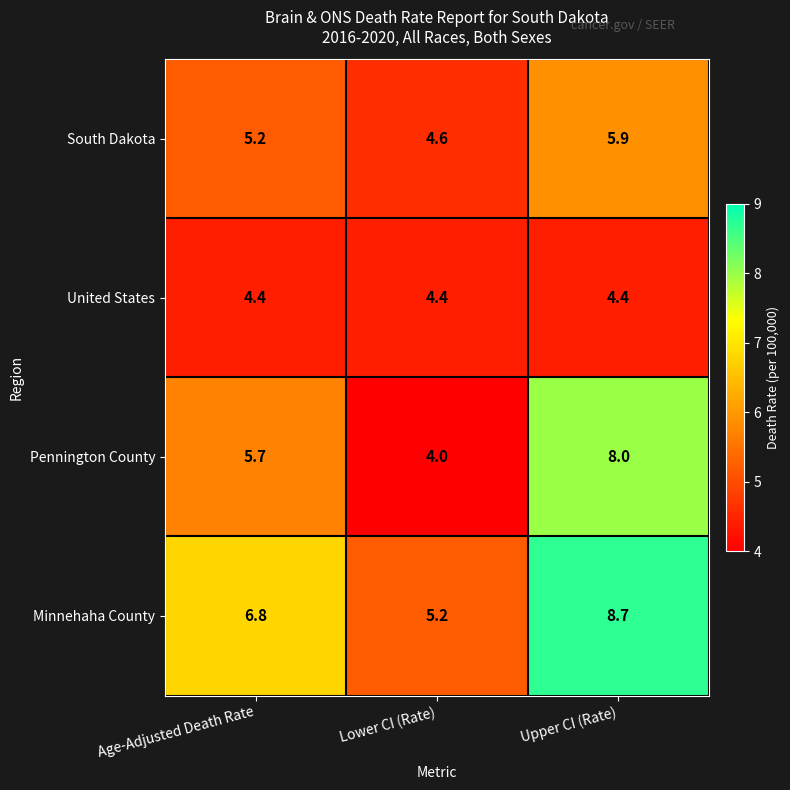

Which series changed the most between Lower CI (Rate) and Upper CI (Rate)?

Pennington County